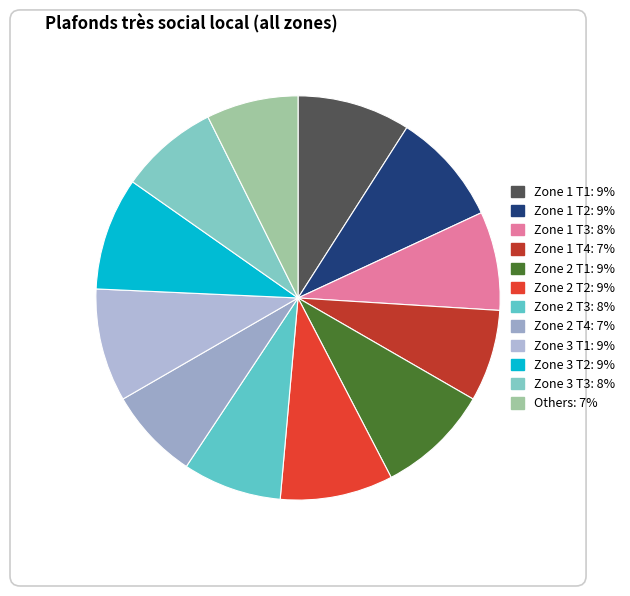

How many slices are in this pie chart?

12